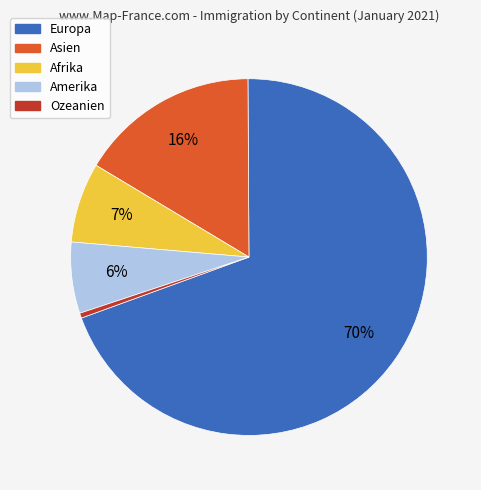

Which has a higher value, Afrika or Asien?

Asien